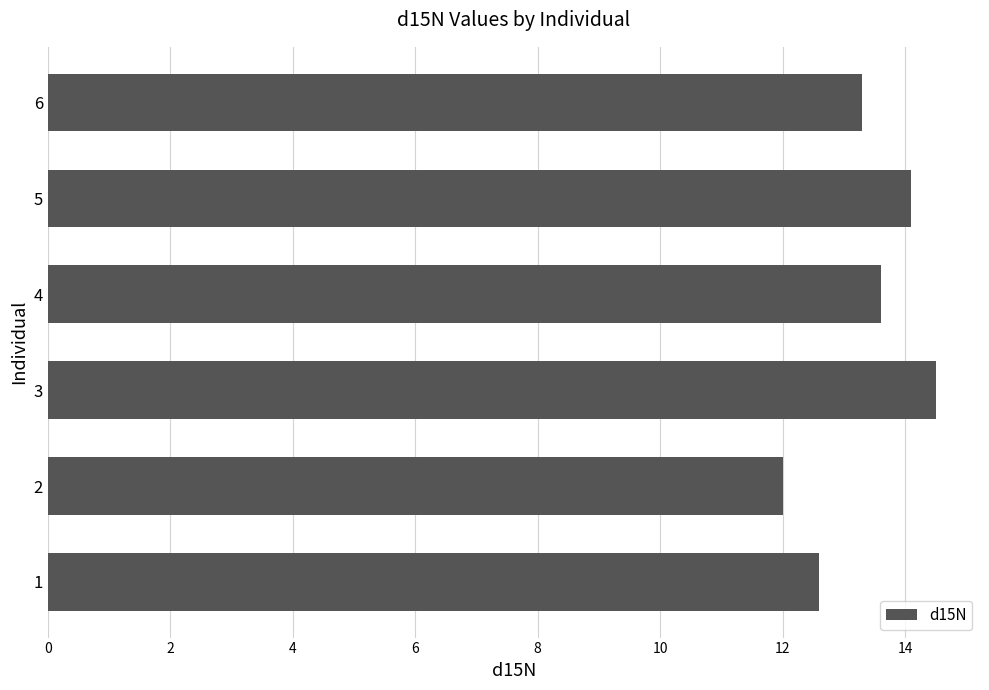

Is it true that the value at 4 is 22.0?

False